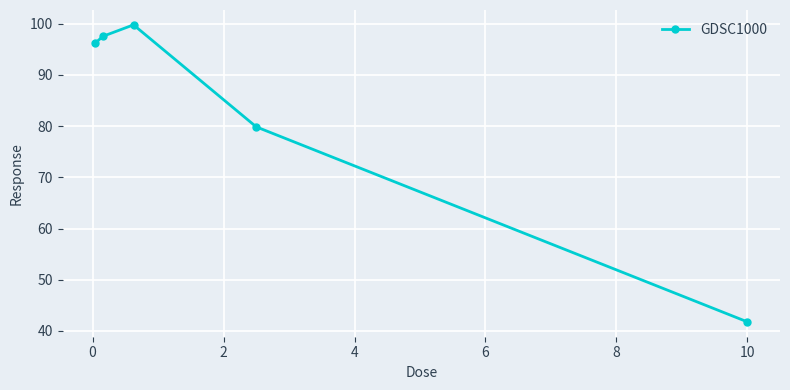

How many points are higher than both their immediate neighbors (excluding endpoints)?

1